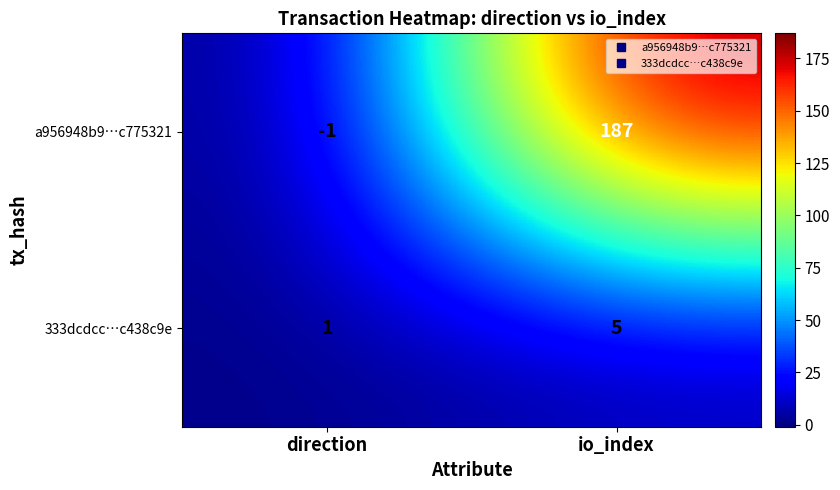

Is it true that a956948b9…c775321 equals 187 at io_index?

True